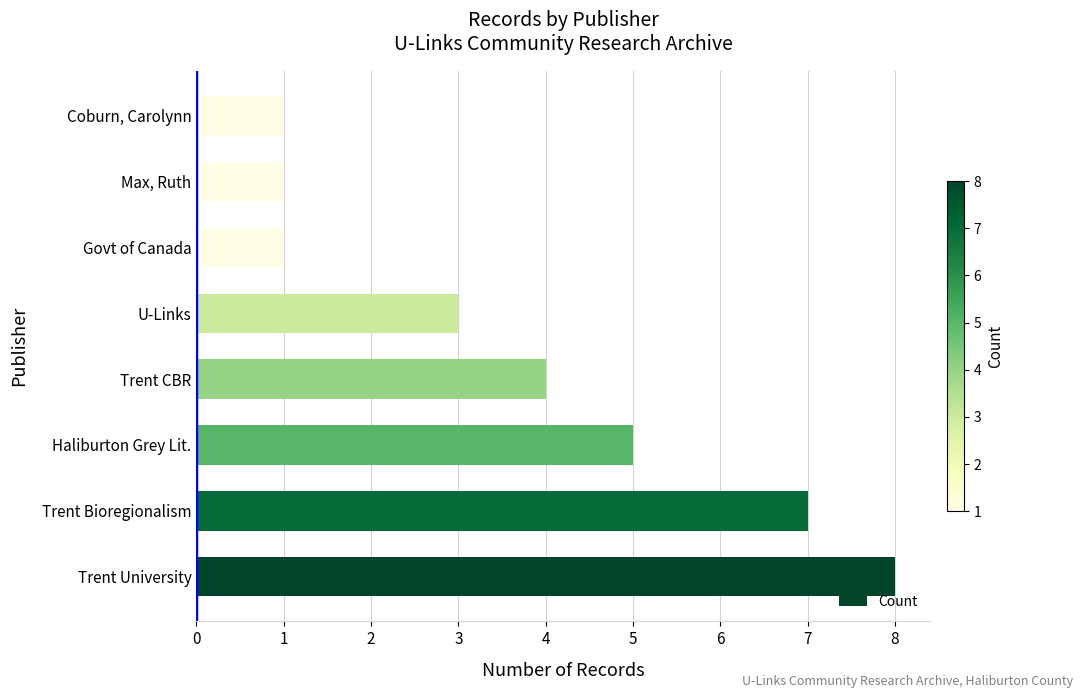

Count the number of categories in the chart.

8